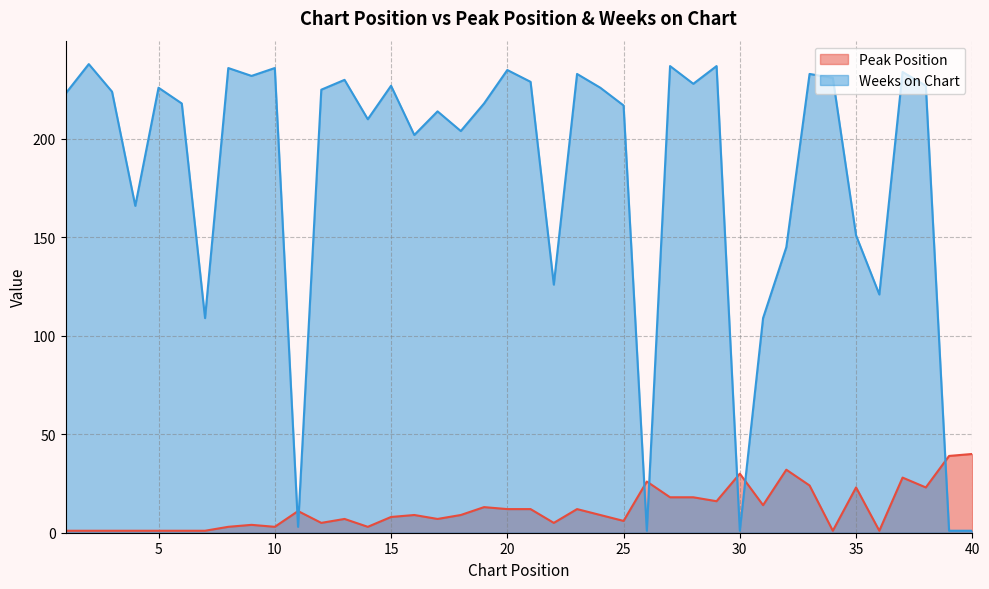

What is the difference between the highest and lowest values at 40?

39